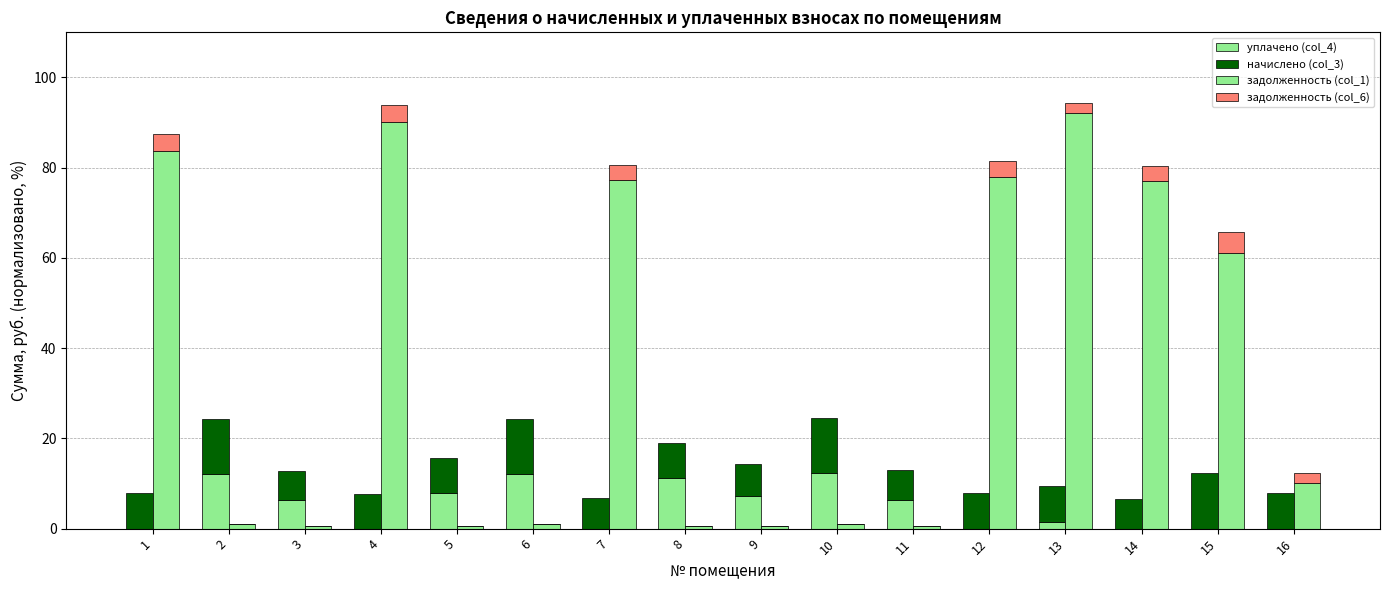

What is the total value across all series at 1?

95.3